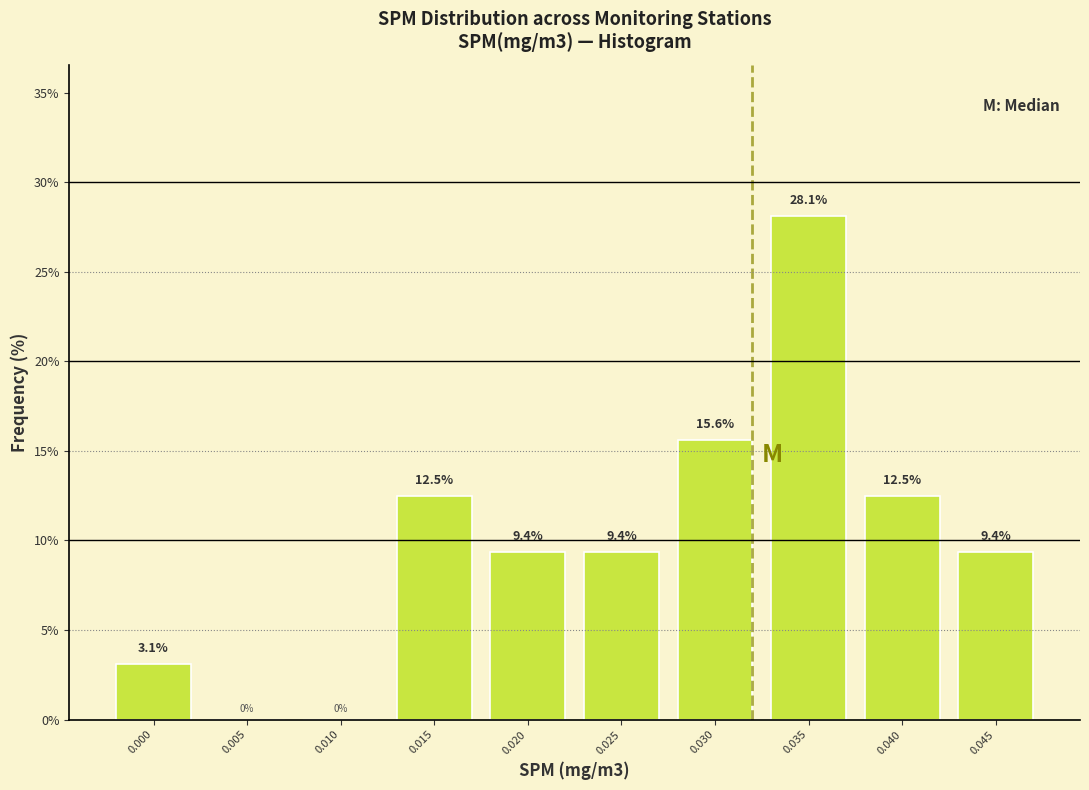

Reading right to left, list all the values displayed in this chart.

0.045=9.4	0.040=12.5	0.035=28.1	0.030=15.6	0.025=9.4	0.020=9.4	0.015=12.5	0.010=0.0	0.005=0.0	0.000=3.1